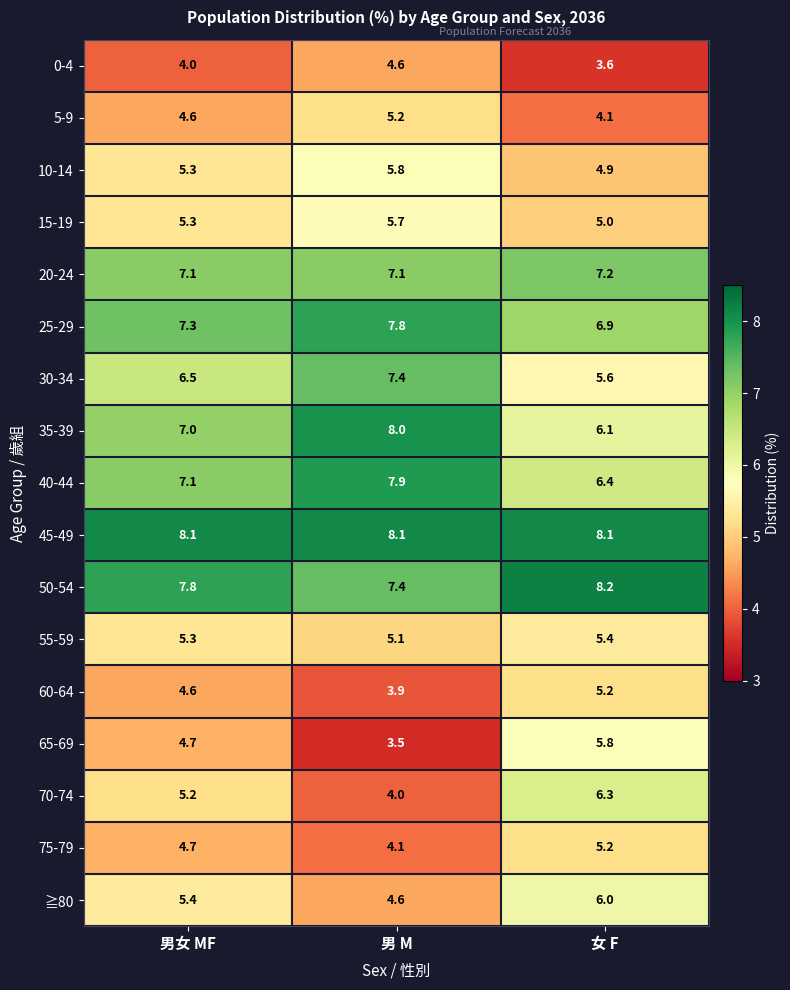

What is the average value of the 30-34 series?

6.5